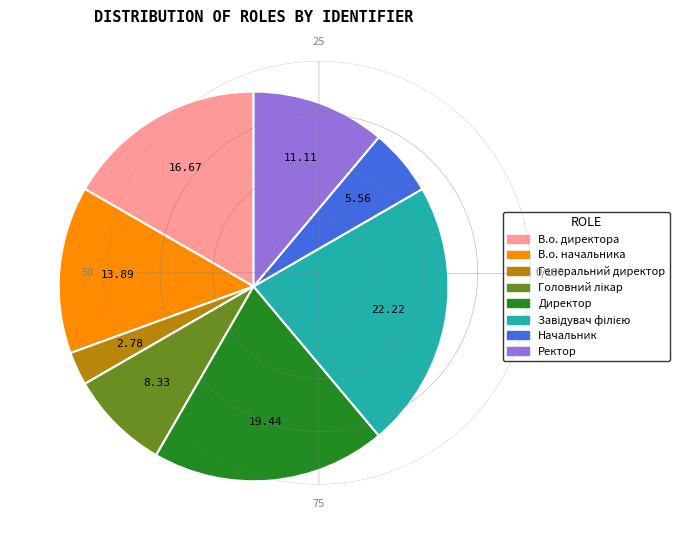

Is it true that Директор is 5% of the pie?

False